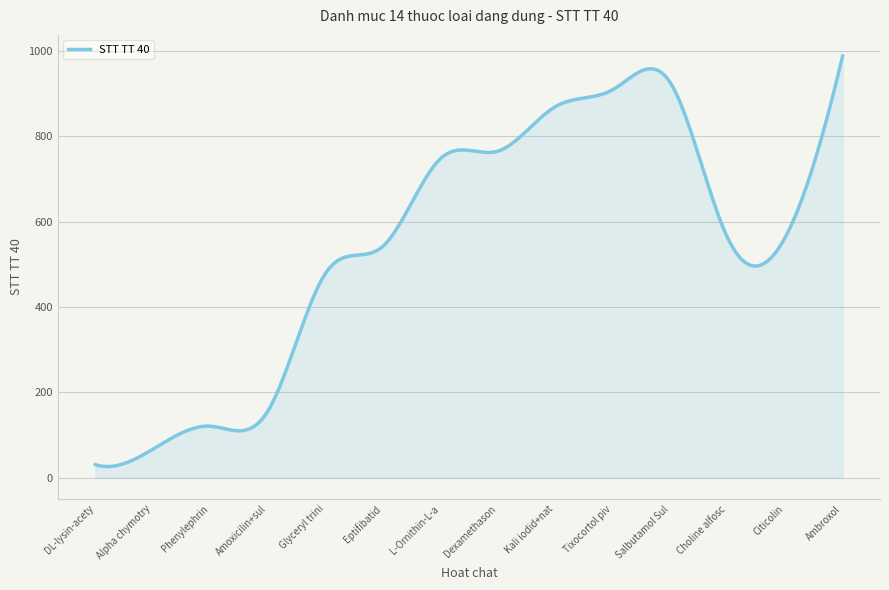

What is the difference between the maximum and minimum values?

961.5